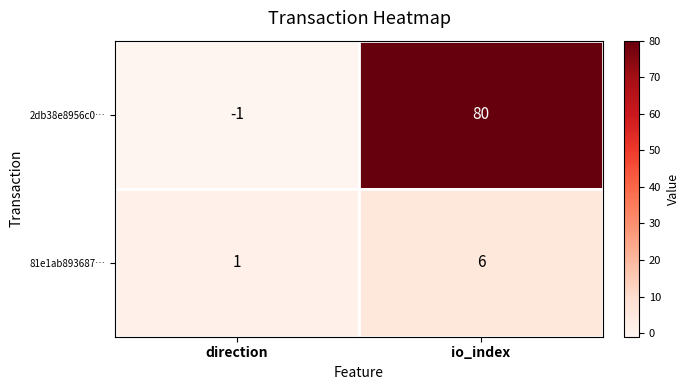

Is the value of 2db38e8956c0… at io_index greater than the value of 81e1ab893687… at direction?

Yes